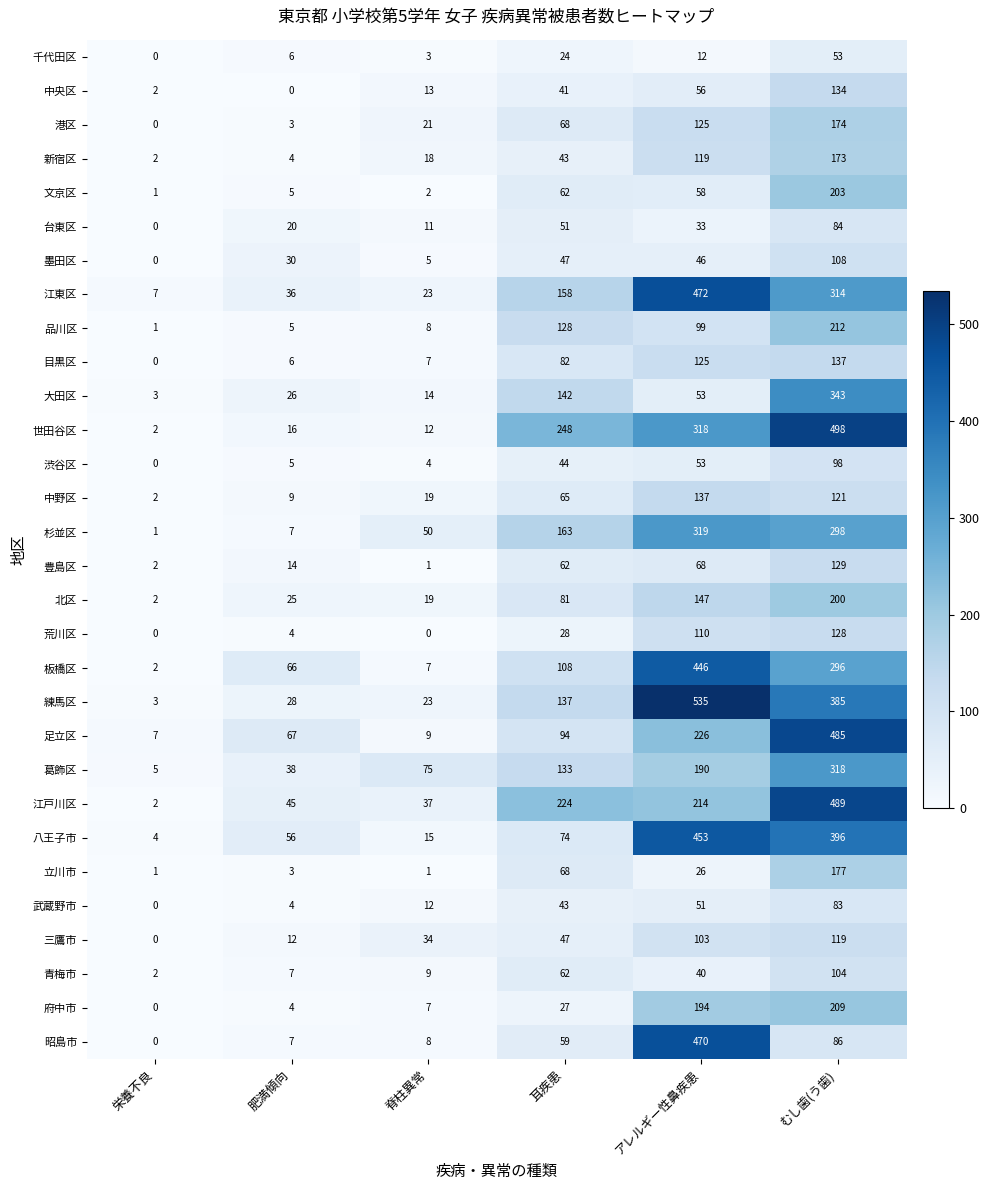

What is the difference between the 北区 values at むし歯(う歯) and 耳疾患?

119